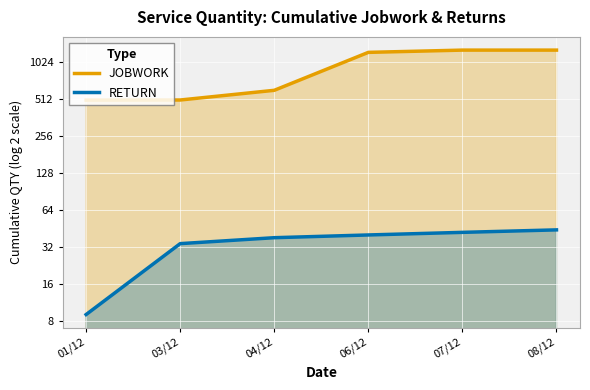

At how many categories does at least one series exceed 936?

3